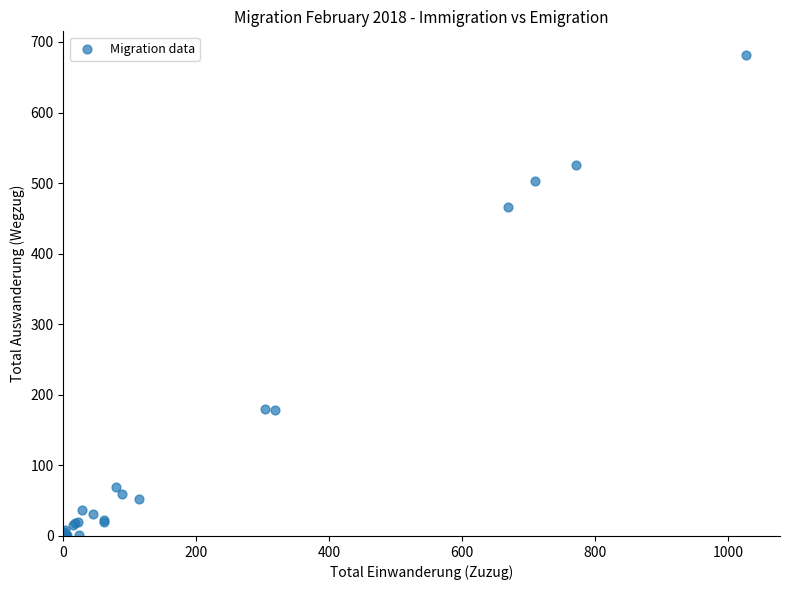

What Y value in the scatter plot is closest to 340?

466